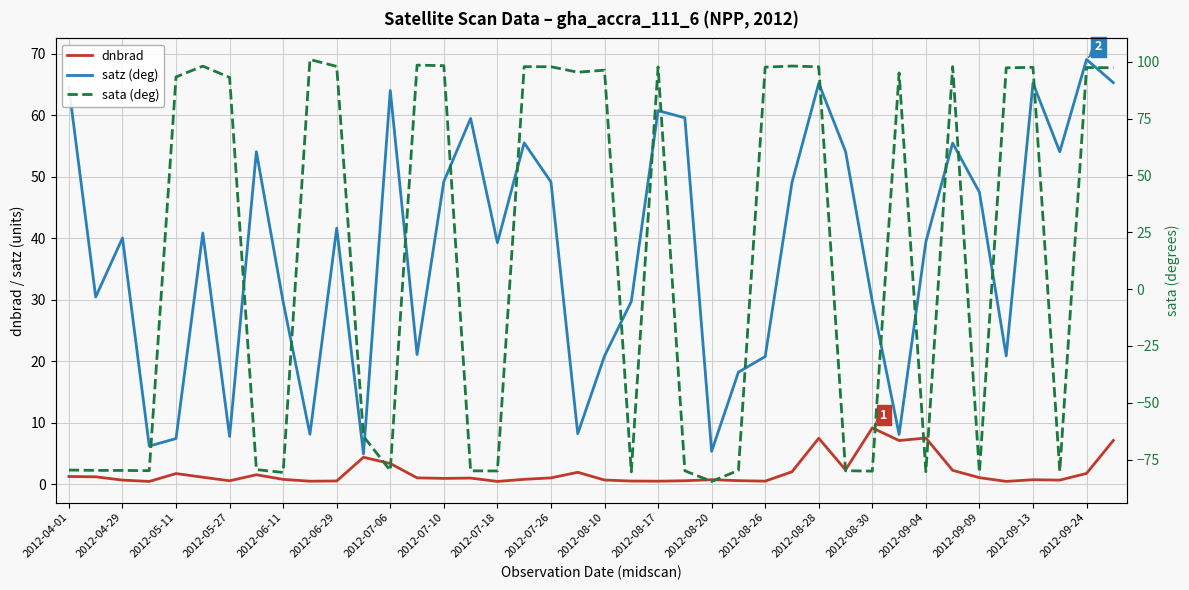

At which label does dnbrad first exceed 1?

2012-04-01